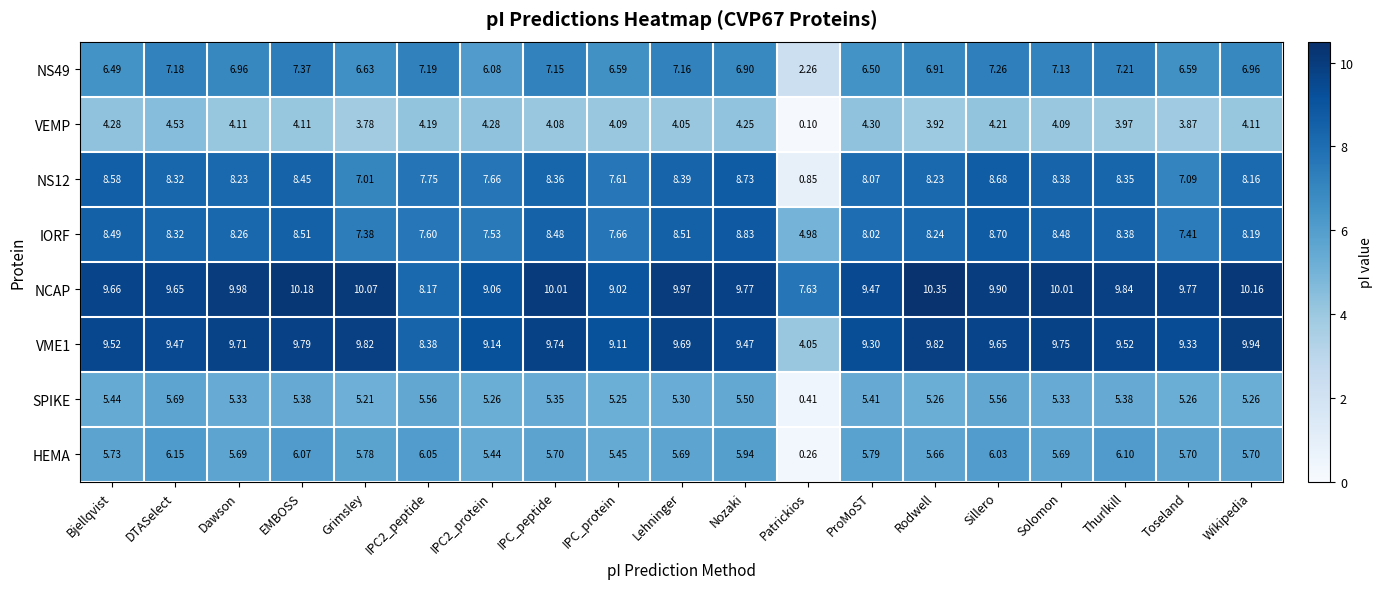

Count the number of data series in this chart.

8